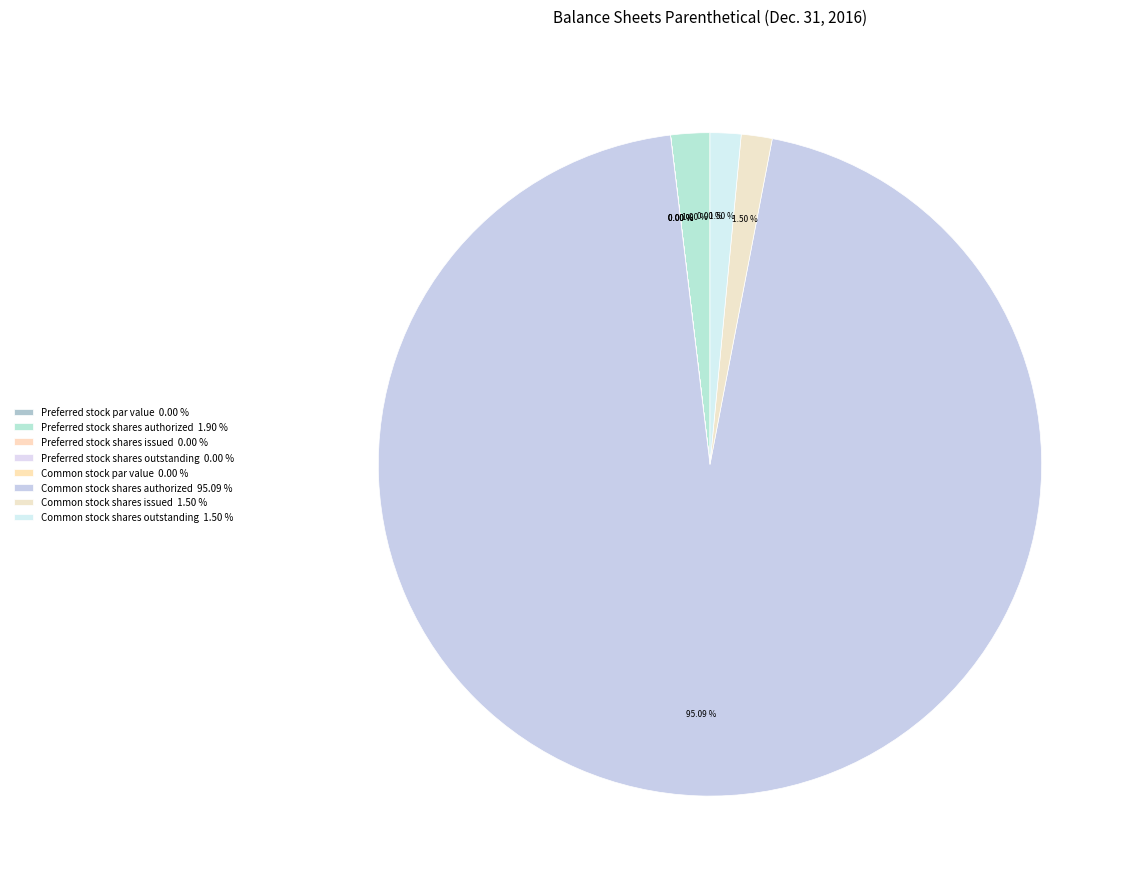

How many slices are in this pie chart?

8